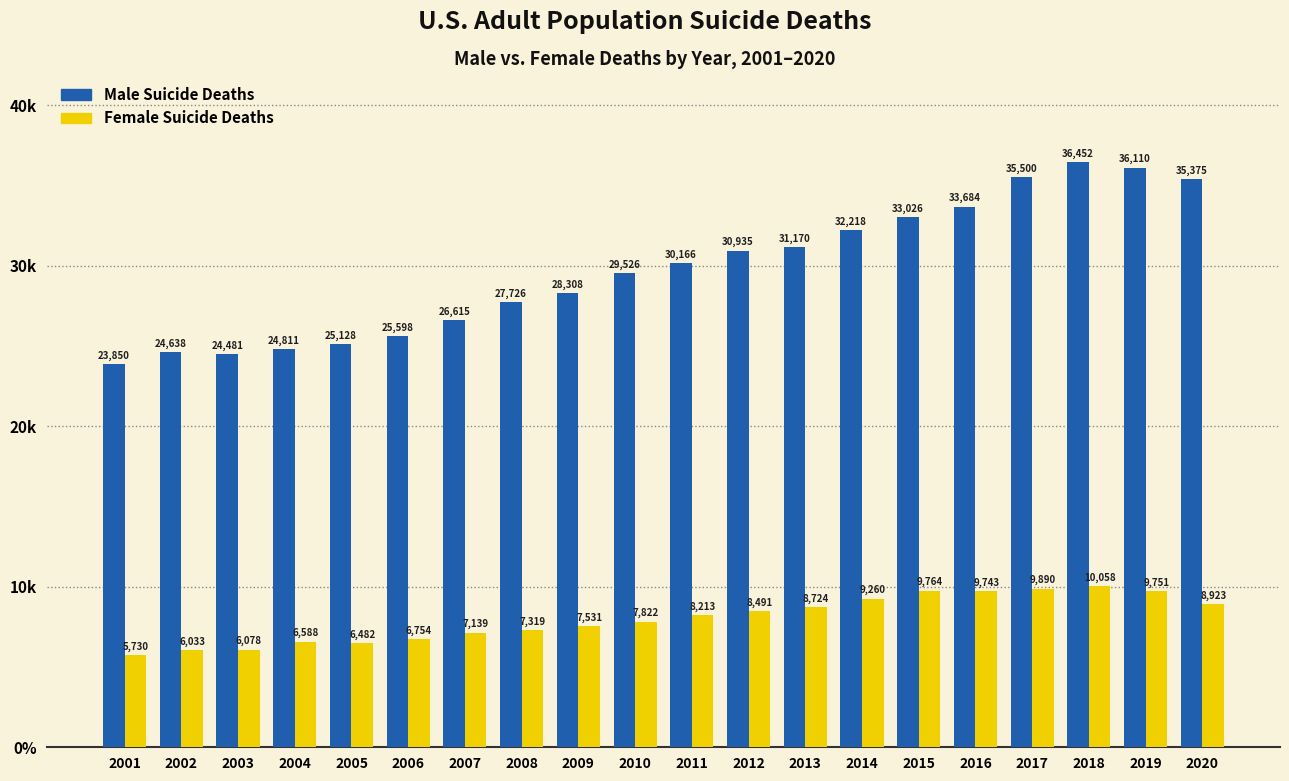

Read the Male Suicide Deaths value at 2011, to the nearest 100.

30200